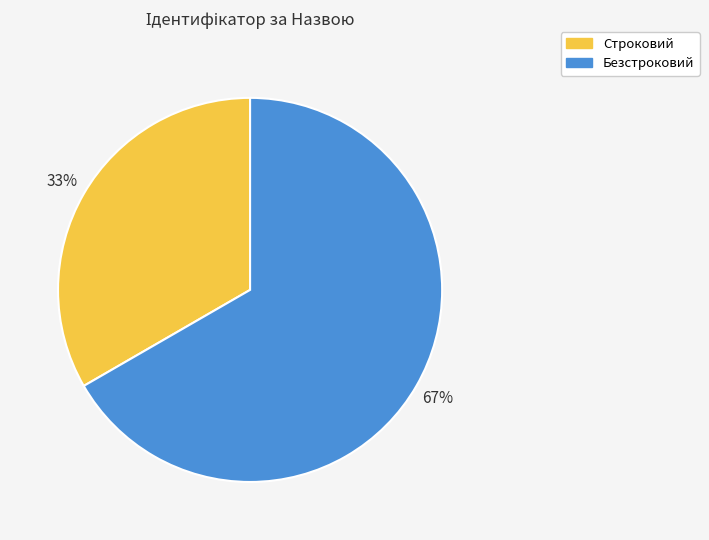

Which slice represents more than half of the pie?

Безстроковий